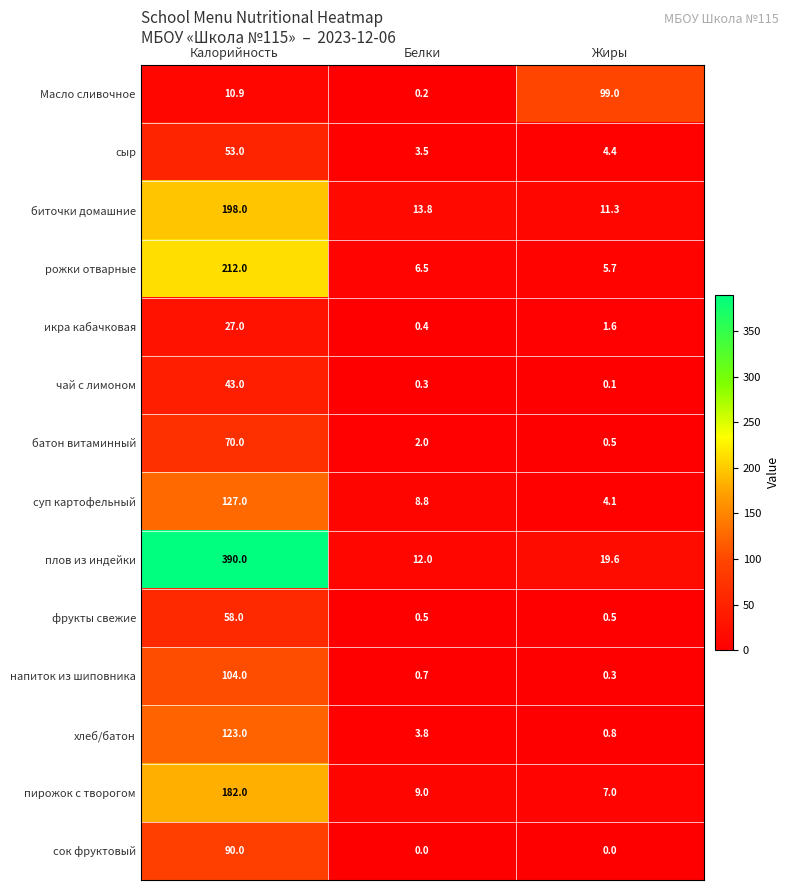

Is it true that хлеб/батон equals 5.2 at Белки?

False